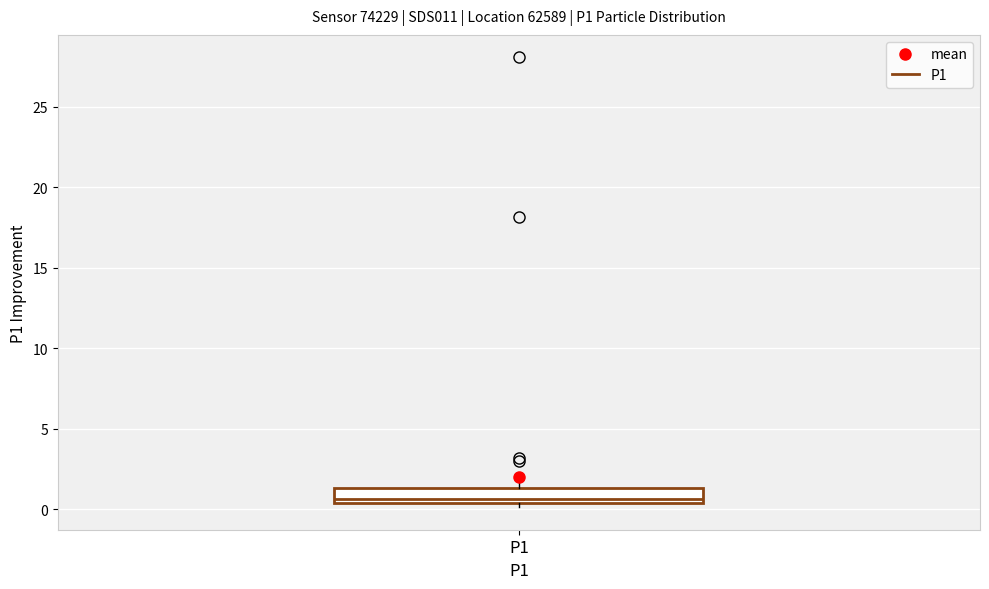

Where does the upper whisker of the box for P1 end on the y-axis? The values are not printed on the chart, so give them approximately, as read against the axis.

2.5